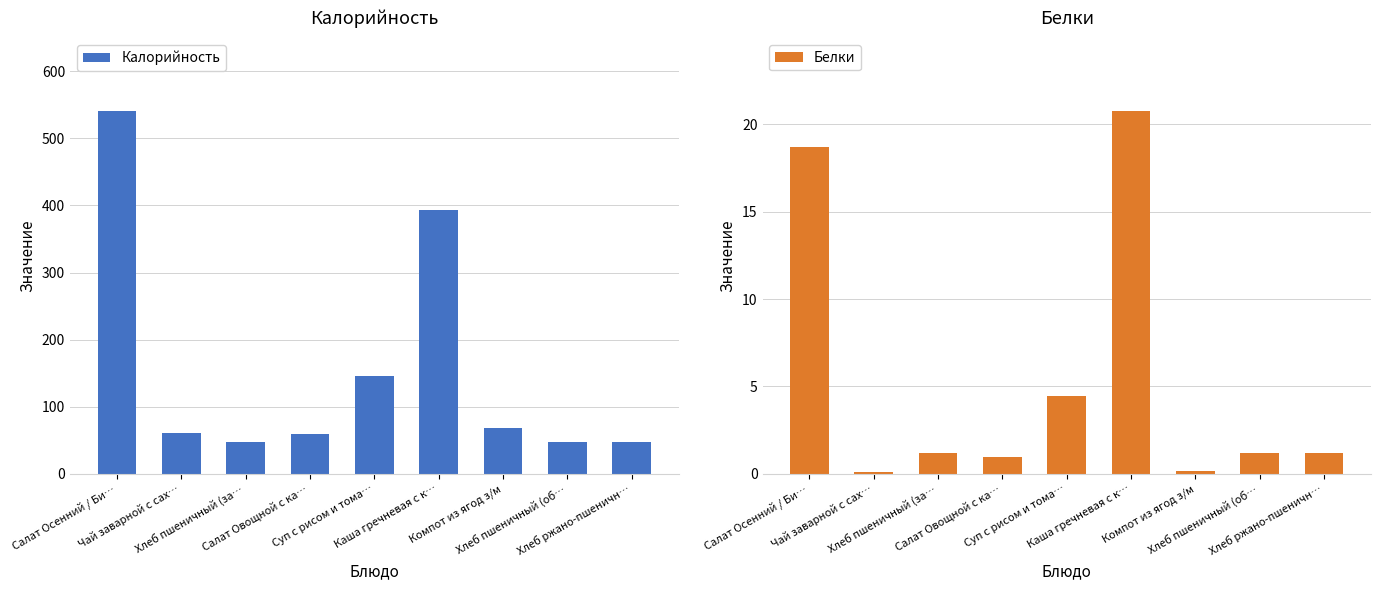

Reading right to left, what are all the values shown in this chart?

Калорийность: 48.2	48.2	68.9	393.1	145.7	60.2	48.2	60.9	540.7
Белки: 1.2	1.2	0.2	20.7	4.4	1.0	1.2	0.1	18.7